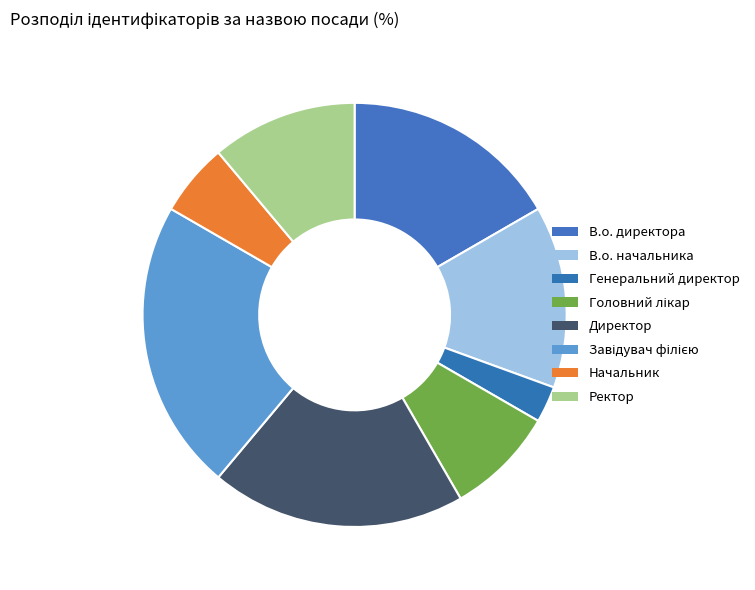

To the nearest percent, what percentage of the pie is Генеральний директор?

3%